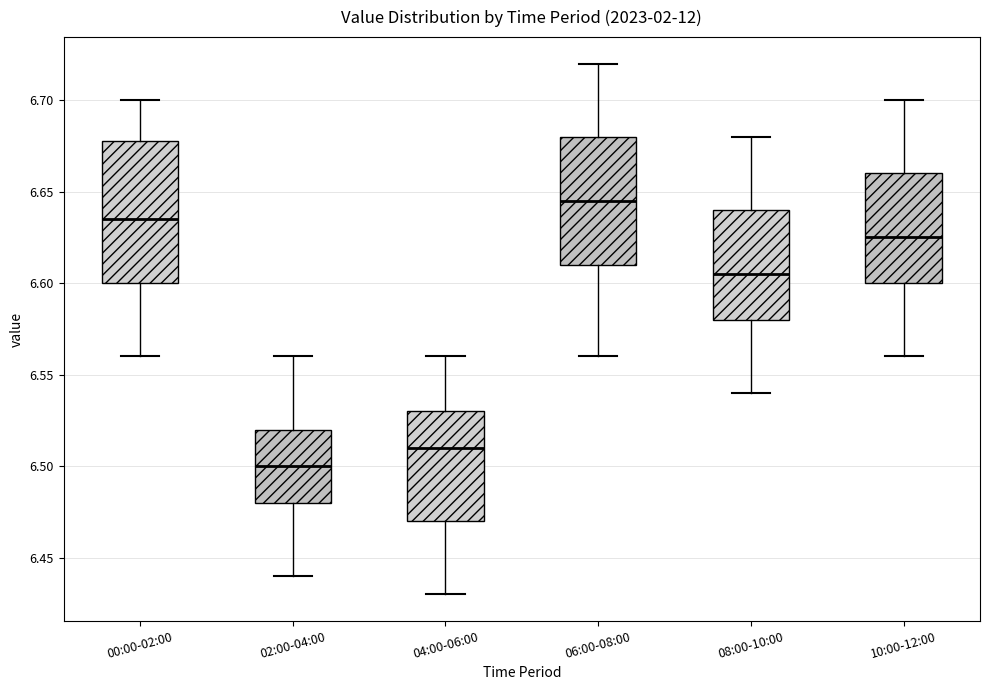

Reading left to right, transcribe this box plot: for each box, give where its median line is, the range the box spans, and where its two whiskers end, as read against the y-axis. The values are not printed on the chart, so give them approximately, as read against the axis.

00:00-02:00: median 6.635, box 6.600 to 6.680, whiskers 6.560 to 6.700
02:00-04:00: median 6.500, box 6.480 to 6.520, whiskers 6.440 to 6.560
04:00-06:00: median 6.510, box 6.470 to 6.530, whiskers 6.430 to 6.560
06:00-08:00: median 6.645, box 6.610 to 6.680, whiskers 6.560 to 6.720
08:00-10:00: median 6.605, box 6.580 to 6.640, whiskers 6.540 to 6.680
10:00-12:00: median 6.625, box 6.600 to 6.660, whiskers 6.560 to 6.700